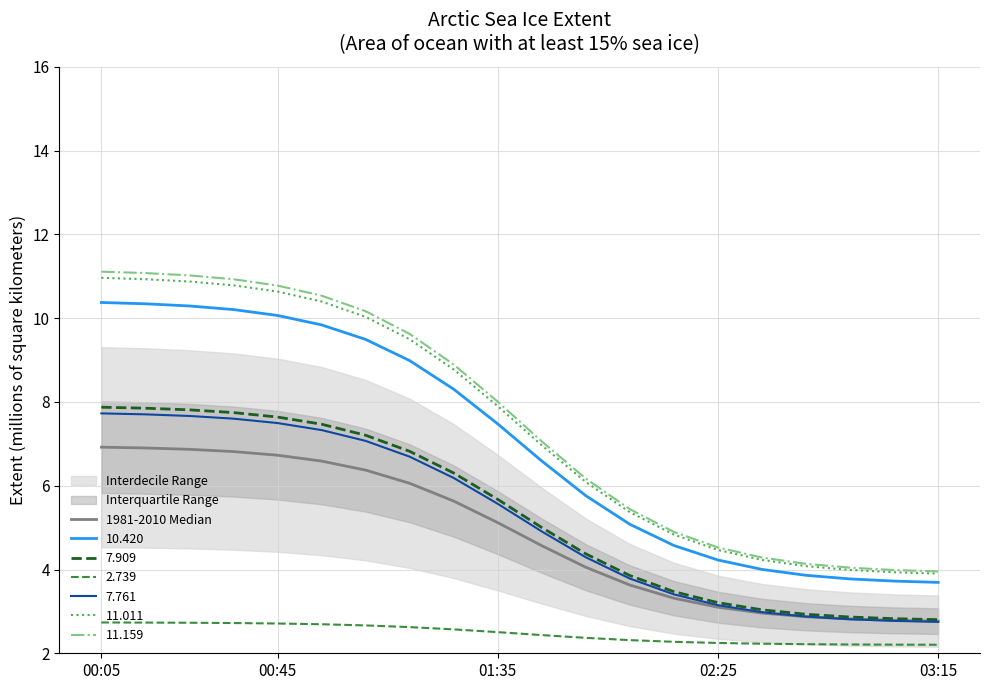

True or false: 11.159 and 7.909 cross at least once.

False